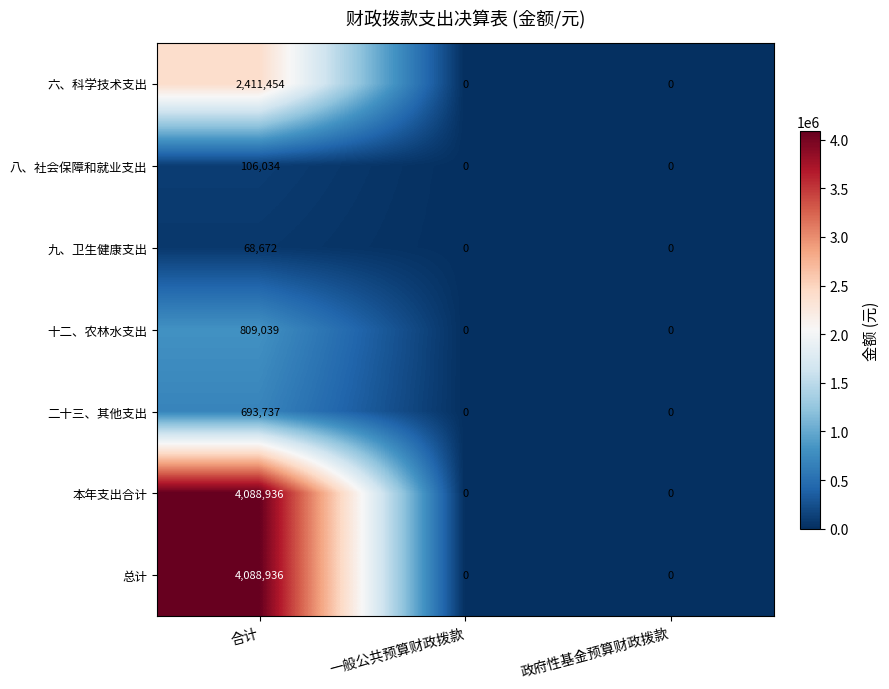

What is the maximum value shown in the chart?

4088936